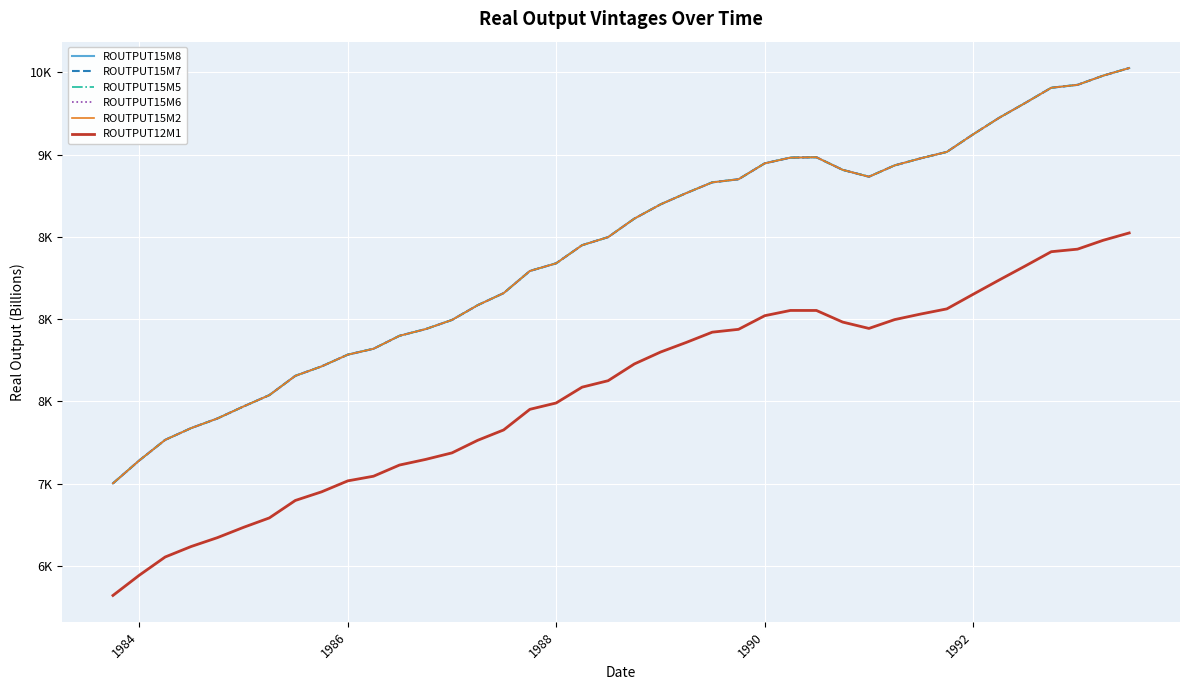

What is the minimum value for ROUTPUT15M7?

7001.5